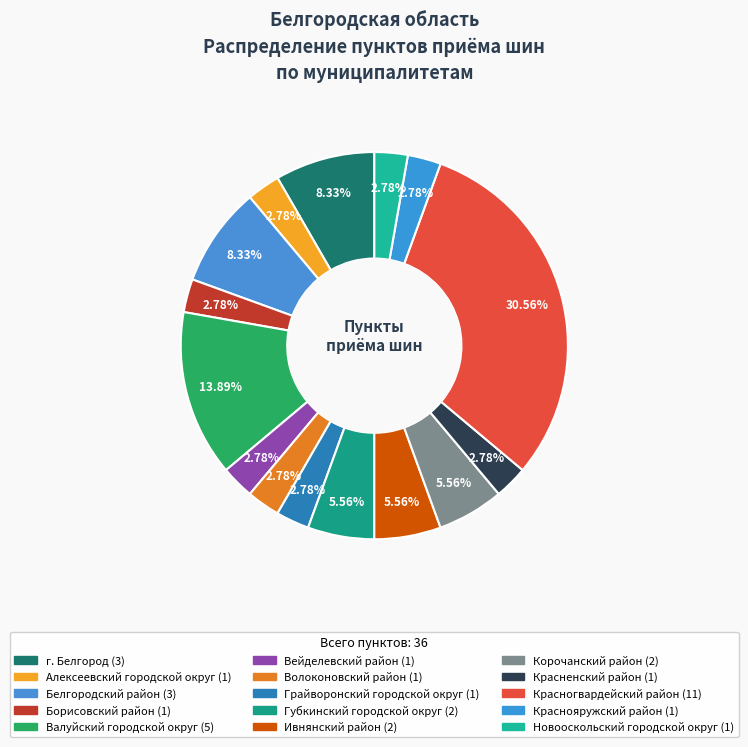

True or false: Алексеевский городской округ accounts for 3% of the total.

True